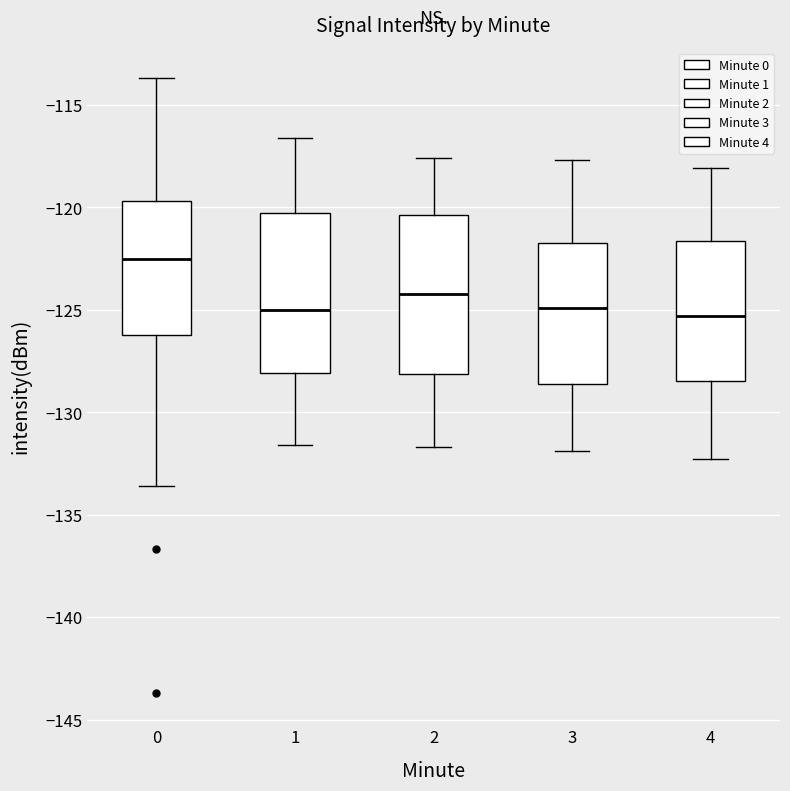

Reading left to right, read every box against the y-axis: the position of its median line, the range the box covers, and the ends of its whiskers. The values are not printed on the chart, so give them approximately, as read against the axis.

0: median -122.5, box -126.5 to -119.5, whiskers -133.5 to -113.5
1: median -125.0, box -128.0 to -120.5, whiskers -131.5 to -116.5
2: median -124.0, box -128.0 to -120.5, whiskers -131.5 to -117.5
3: median -125.0, box -128.5 to -121.5, whiskers -132.0 to -117.5
4: median -125.5, box -128.5 to -121.5, whiskers -132.5 to -118.0